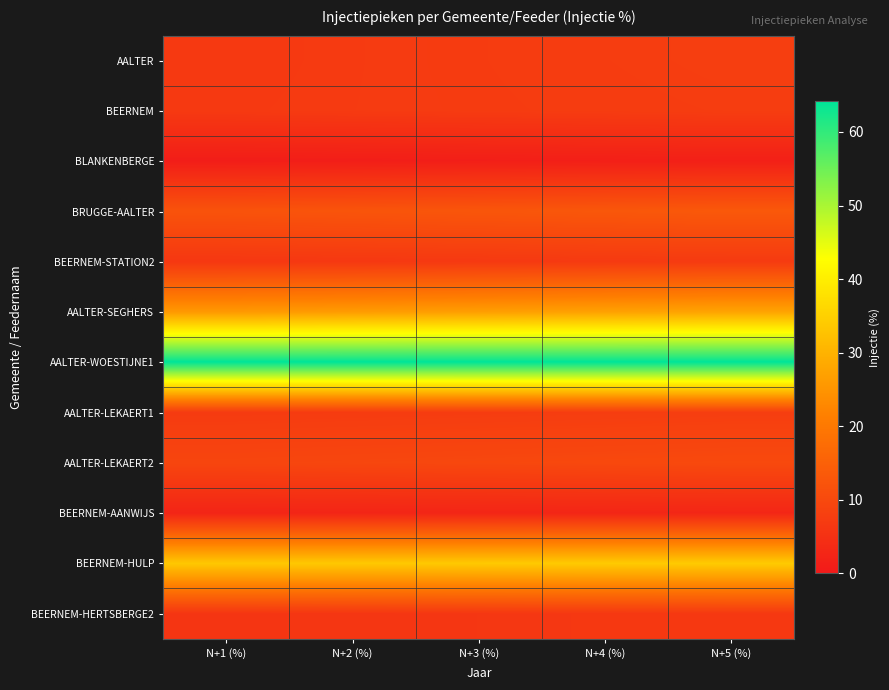

Reading right to left, what are all the values shown in this chart?

AALTER: N+5 (%)=7.8	N+4 (%)=7.5	N+3 (%)=7.3	N+2 (%)=7.0	N+1 (%)=6.7
BEERNEM: N+5 (%)=7.6	N+4 (%)=7.4	N+3 (%)=7.2	N+2 (%)=7.0	N+1 (%)=6.8
BLANKENBERGE: N+5 (%)=1.5	N+4 (%)=1.4	N+3 (%)=1.2	N+2 (%)=1.1	N+1 (%)=0.9
BRUGGE-AALTER: N+5 (%)=13.3	N+4 (%)=13.0	N+3 (%)=12.7	N+2 (%)=12.5	N+1 (%)=12.2
BEERNEM-STATION2: N+5 (%)=7.1	N+4 (%)=6.9	N+3 (%)=6.7	N+2 (%)=6.5	N+1 (%)=6.3
AALTER-SEGHERS: N+5 (%)=27.6	N+4 (%)=27.1	N+3 (%)=26.6	N+2 (%)=26.2	N+1 (%)=25.7
AALTER-WOESTIJNE1: N+5 (%)=64.2	N+4 (%)=64.2	N+3 (%)=64.2	N+2 (%)=64.2	N+1 (%)=64.2
AALTER-LEKAERT1: N+5 (%)=7.7	N+4 (%)=7.6	N+3 (%)=7.4	N+2 (%)=7.3	N+1 (%)=7.1
AALTER-LEKAERT2: N+5 (%)=10.1	N+4 (%)=9.9	N+3 (%)=9.7	N+2 (%)=9.5	N+1 (%)=9.3
BEERNEM-AANWIJS: N+5 (%)=2.8	N+4 (%)=2.7	N+3 (%)=2.6	N+2 (%)=2.6	N+1 (%)=2.5
BEERNEM-HULP: N+5 (%)=34.1	N+4 (%)=34.0	N+3 (%)=33.8	N+2 (%)=33.7	N+1 (%)=33.6
BEERNEM-HERTSBERGE2: N+5 (%)=6.6	N+4 (%)=6.4	N+3 (%)=6.3	N+2 (%)=6.1	N+1 (%)=5.9